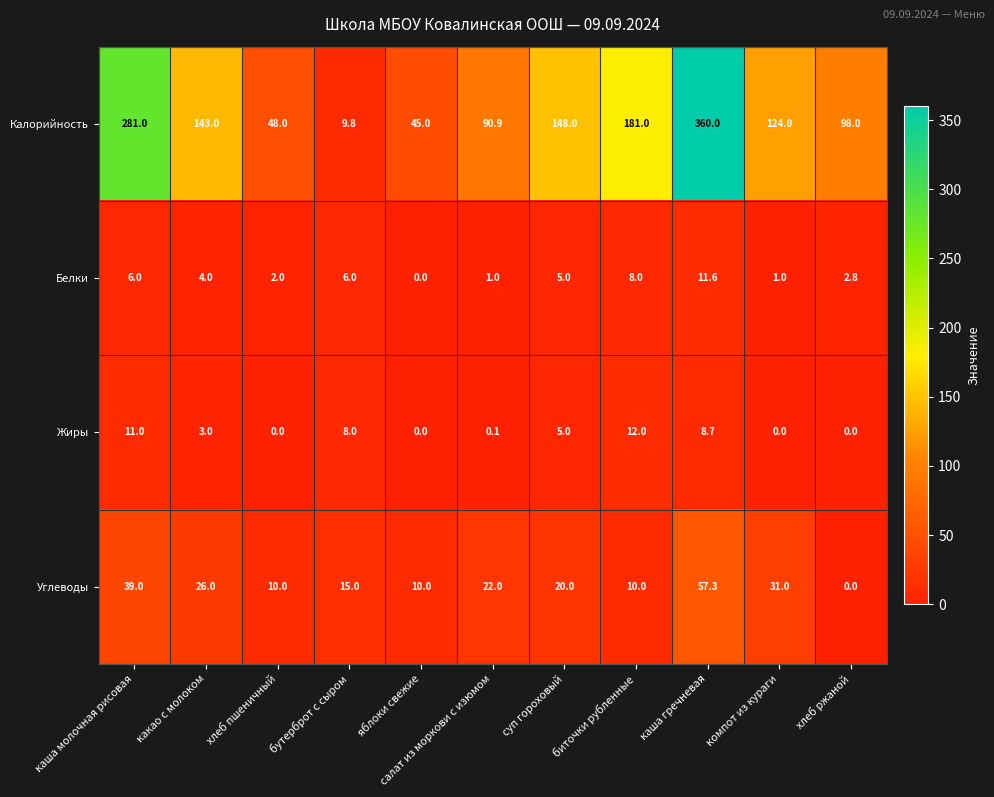

Which series changed the most between бутерброт с сыром and салат из моркови с изюмом?

Калорийность